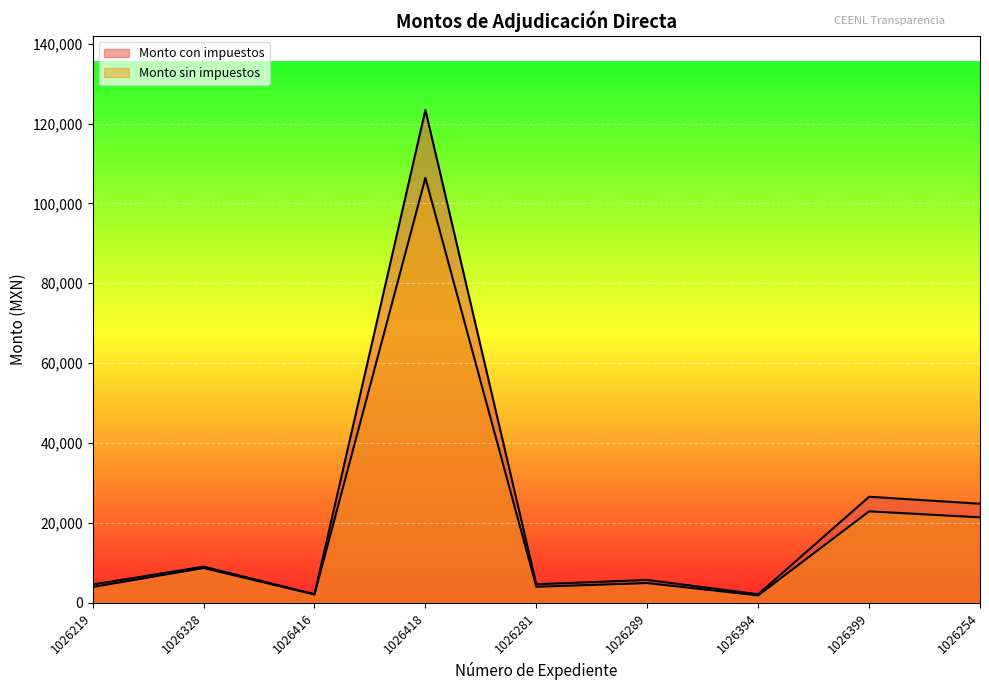

True or false: Monto con impuestos has a value of 2082.8 at 1026394.

True